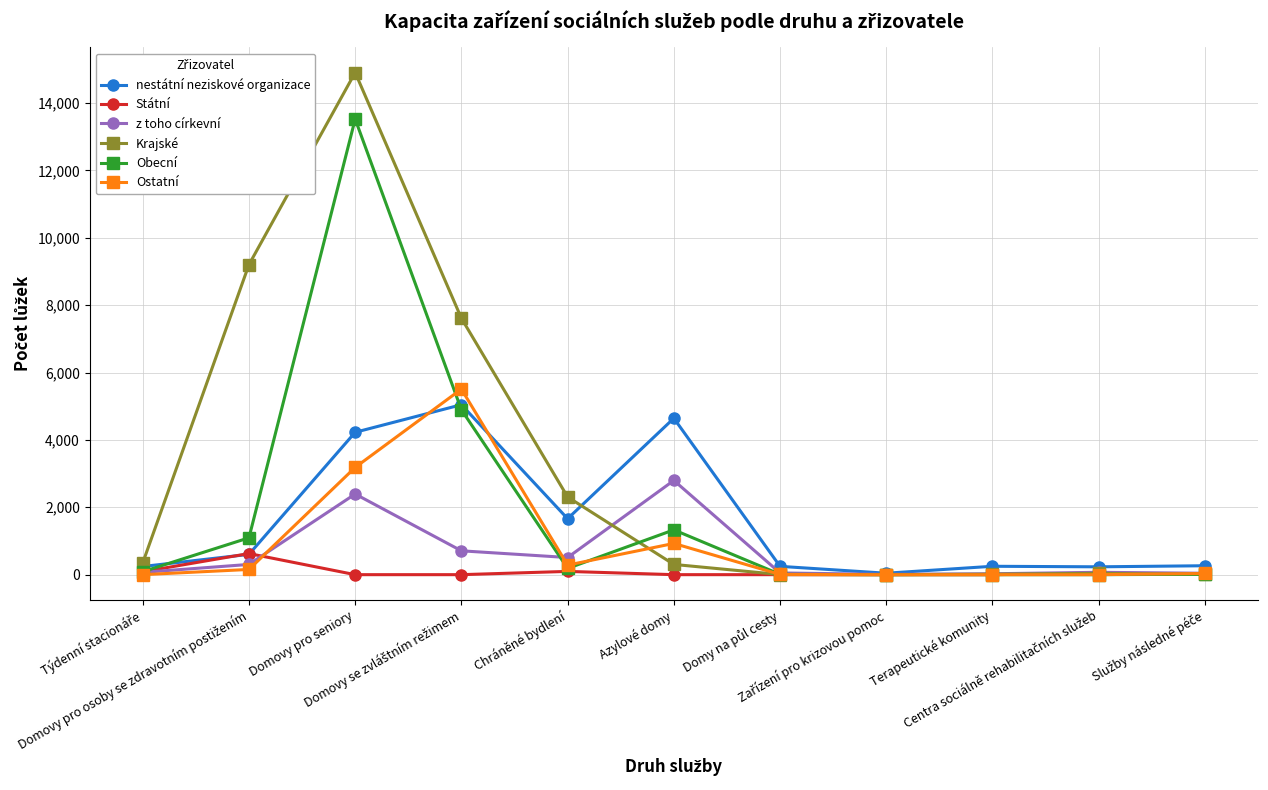

Which series has the largest total across all categories?

Krajské